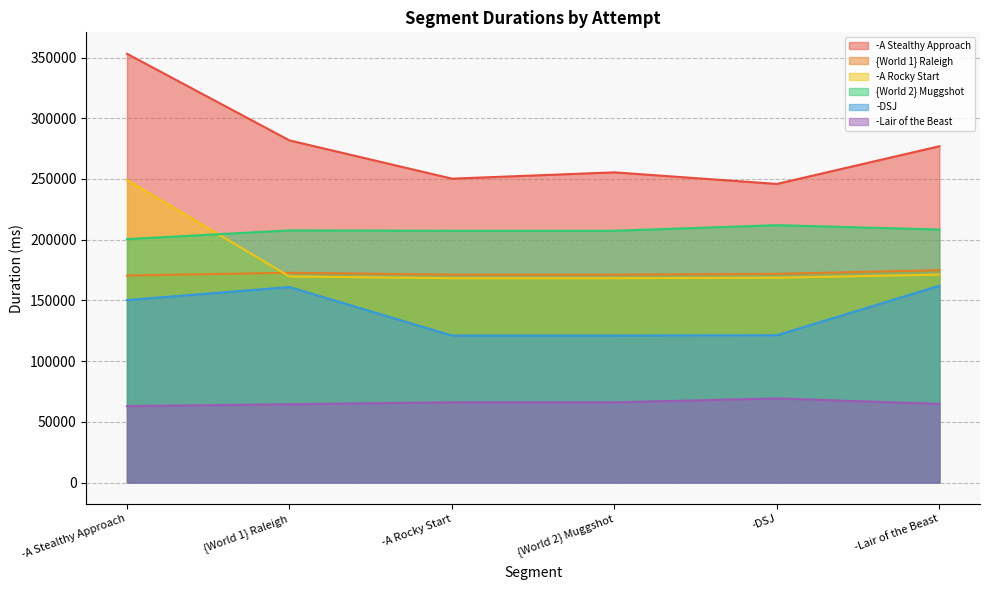

Does the chart have visible grid lines?

Yes